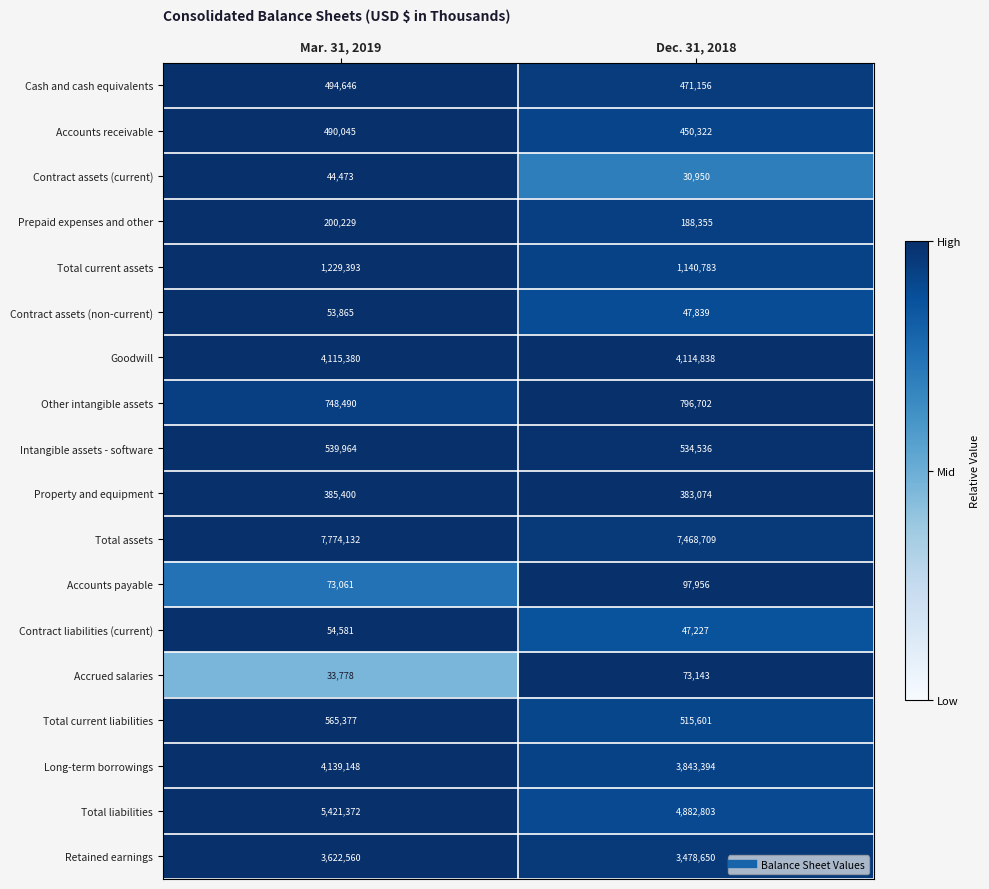

At which category is the sum across all series the highest?

Mar. 31, 2019